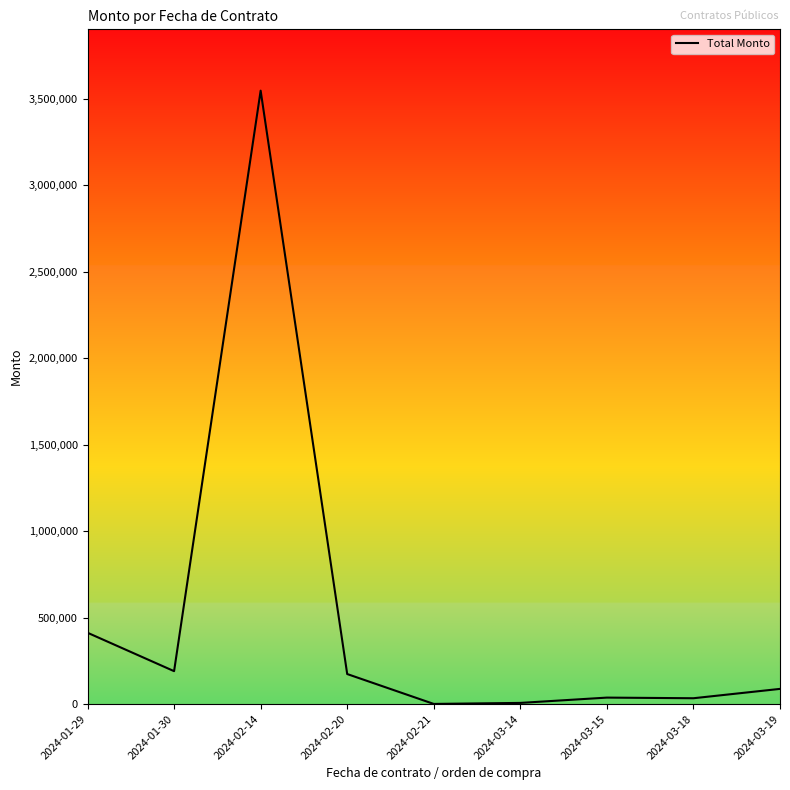

What is the change in value from 2024-01-30 to 2024-03-18?

-156511.0